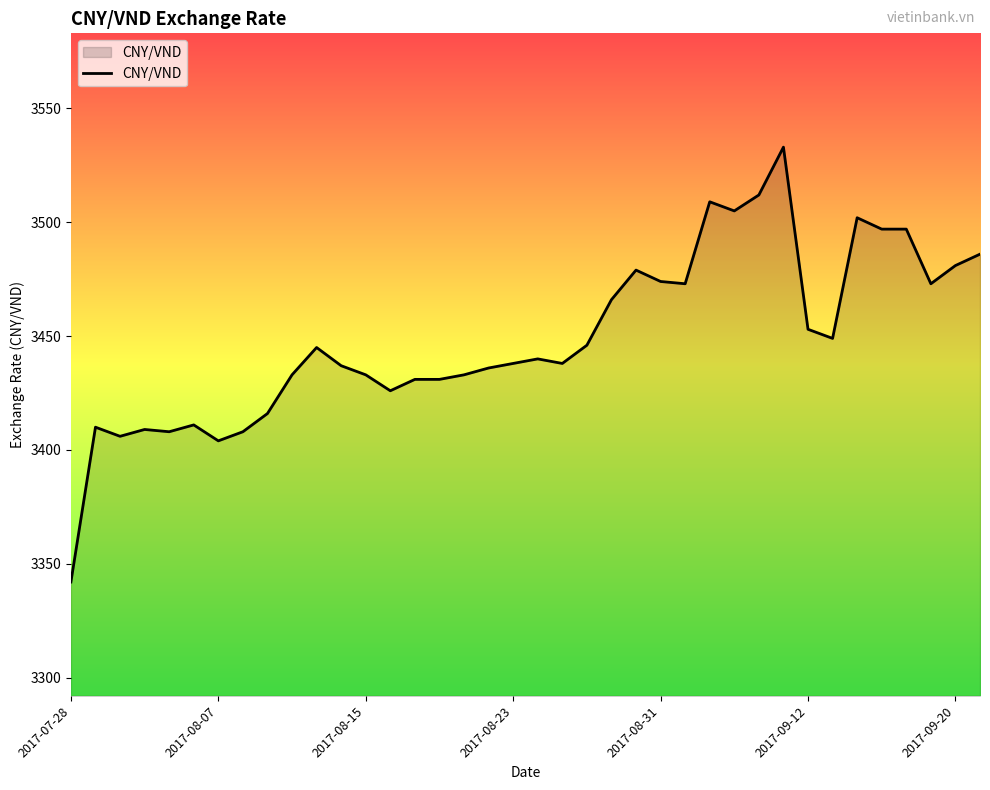

What is the greatest value displayed?

3533